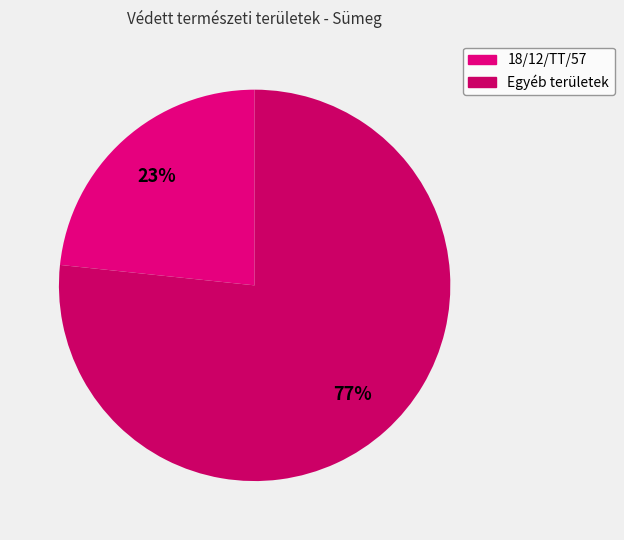

Is there a majority slice in this chart?

Yes